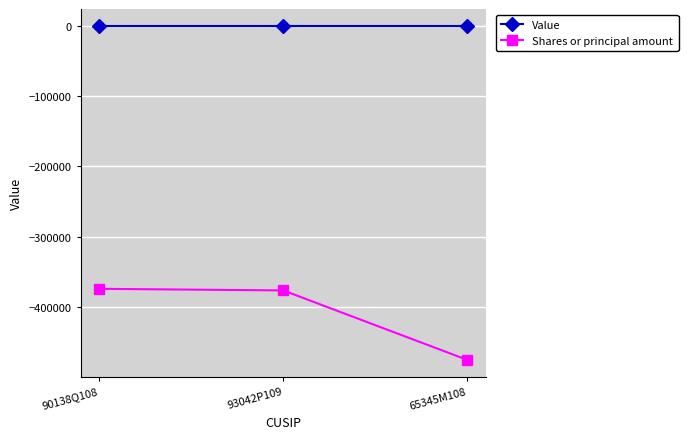

Which series has the widest spread of values?

Shares or principal amount